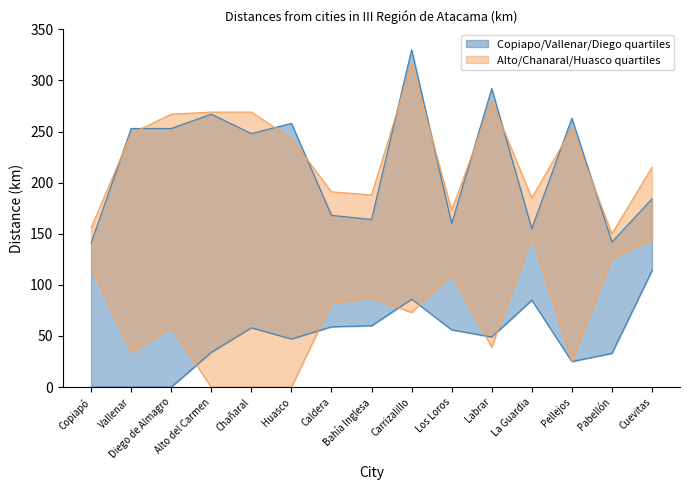

What is the sum of the from_Vallenar values at Vallenar and Bahía Inglesa?

164